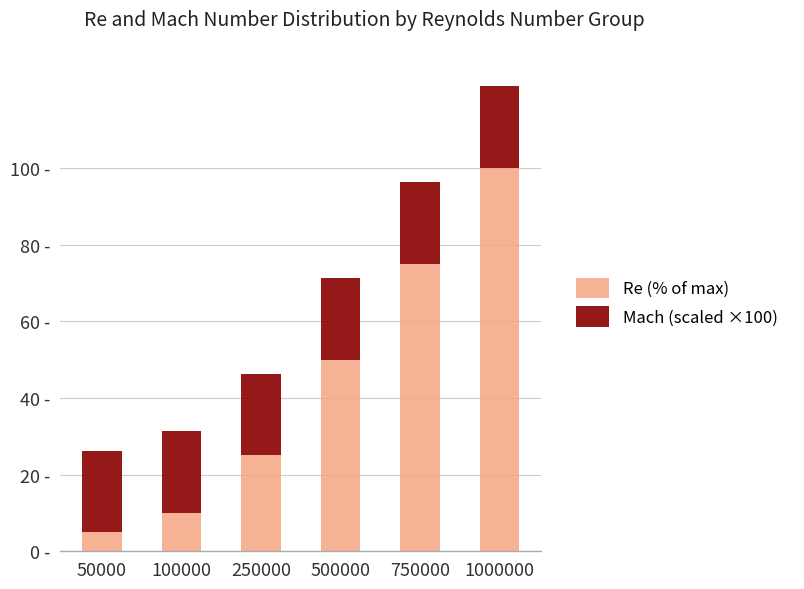

What are all the series names shown in the legend?

Re (% of max), Mach (scaled ×100)